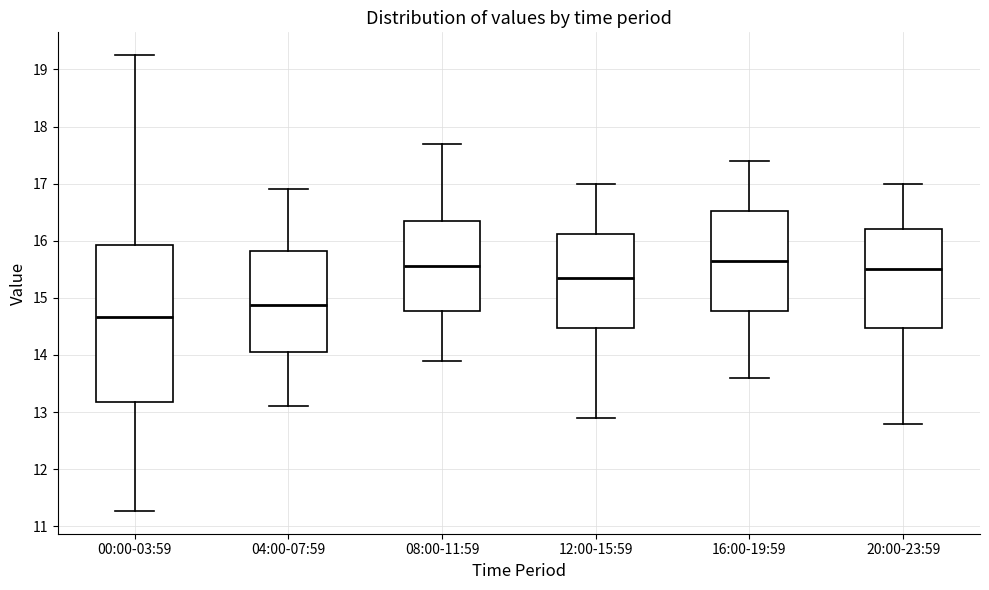

Where does the median line of the box for 04:00-07:59 sit on the y-axis? The values are not printed on the chart, so give them approximately, as read against the axis.

14.9